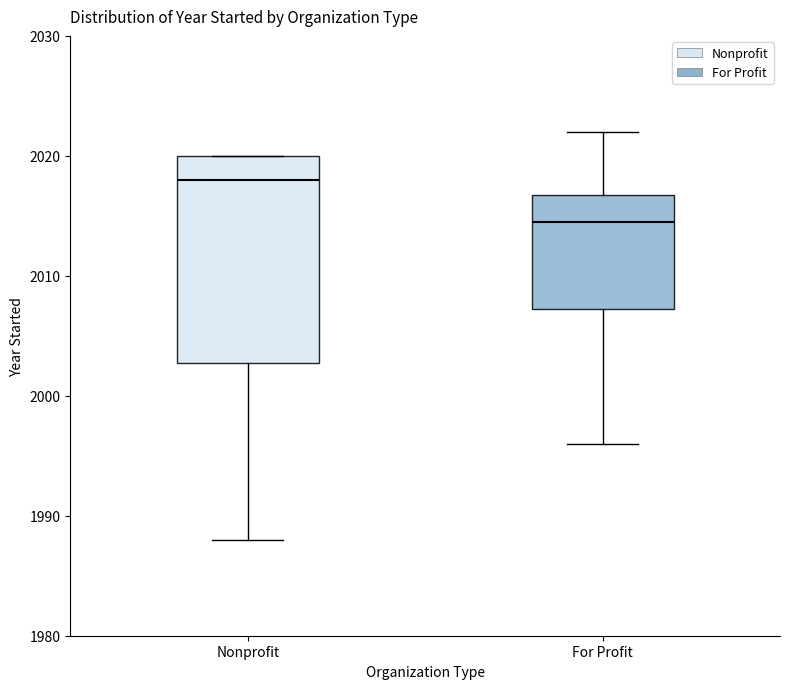

Which box's median line is the lowest?

For Profit